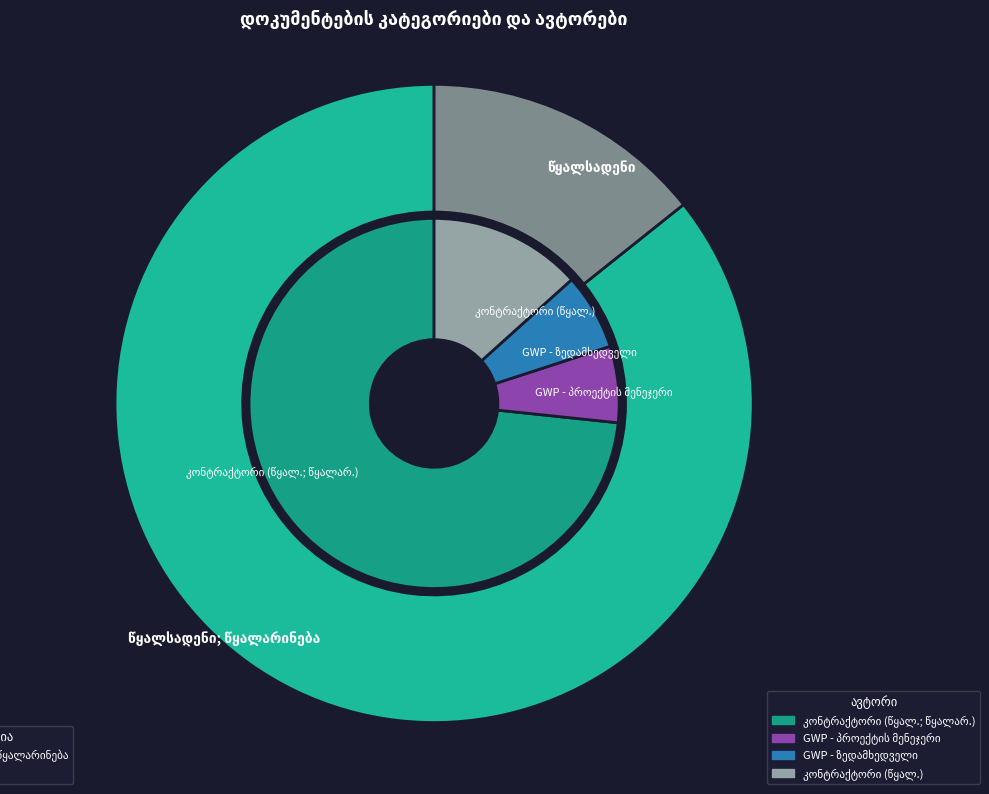

How many slices are in this pie chart?

2